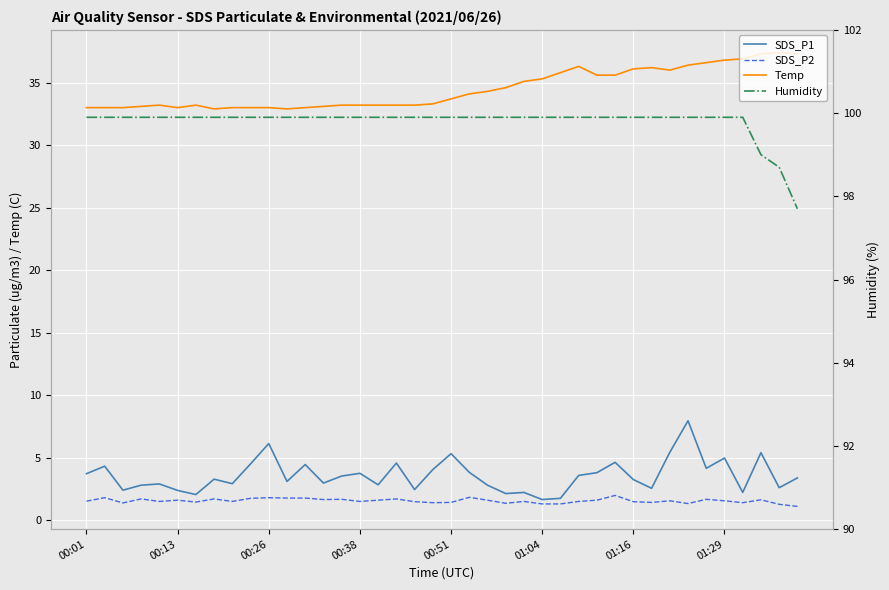

Which series changed the most between 00:01 and 37?

Temp